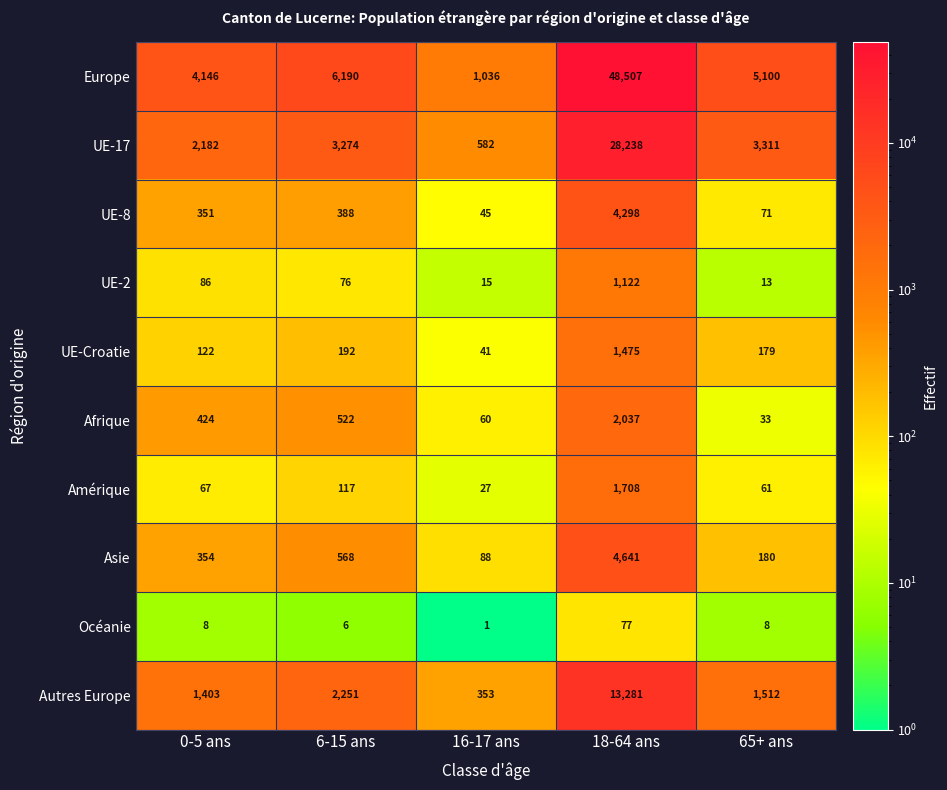

Read the UE-8 value at 6-15 ans, to the nearest 10.

390